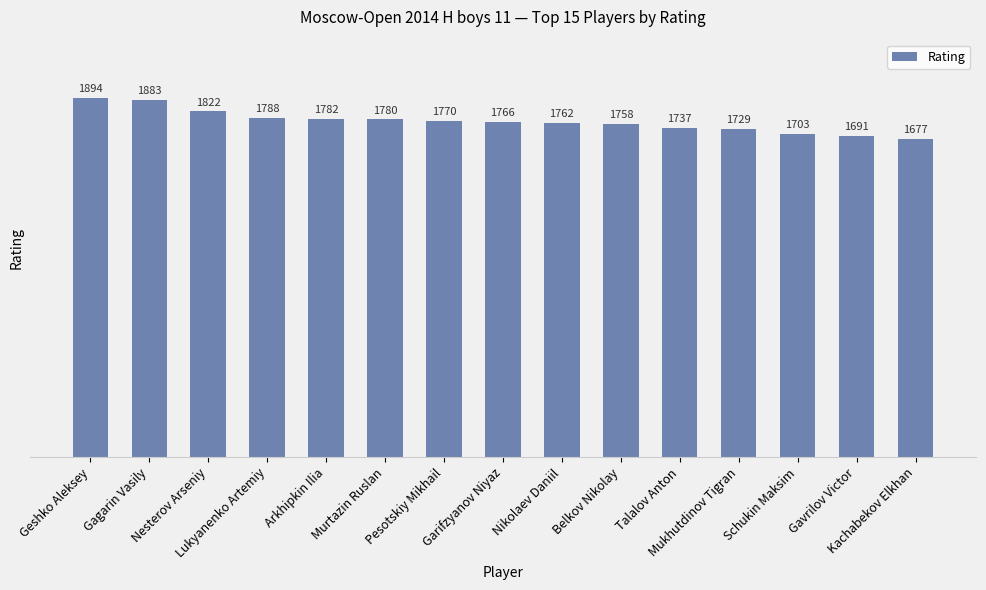

Reading left to right, extract all data points from this chart.

Geshko Aleksey=1894	Gagarin Vasily=1883	Nesterov Arseniy=1822	Lukyanenko Artemiy=1788	Arkhipkin Ilia=1782	Murtazin Ruslan=1780	Pesotskiy Mikhail=1770	Garifzyanov Niyaz=1766	Nikolaev Daniil=1762	Belkov Nikolay=1758	Talalov Anton=1737	Mukhutdinov Tigran=1729	Schukin Maksim=1703	Gavrilov Victor=1691	Kachabekov Elkhan=1677